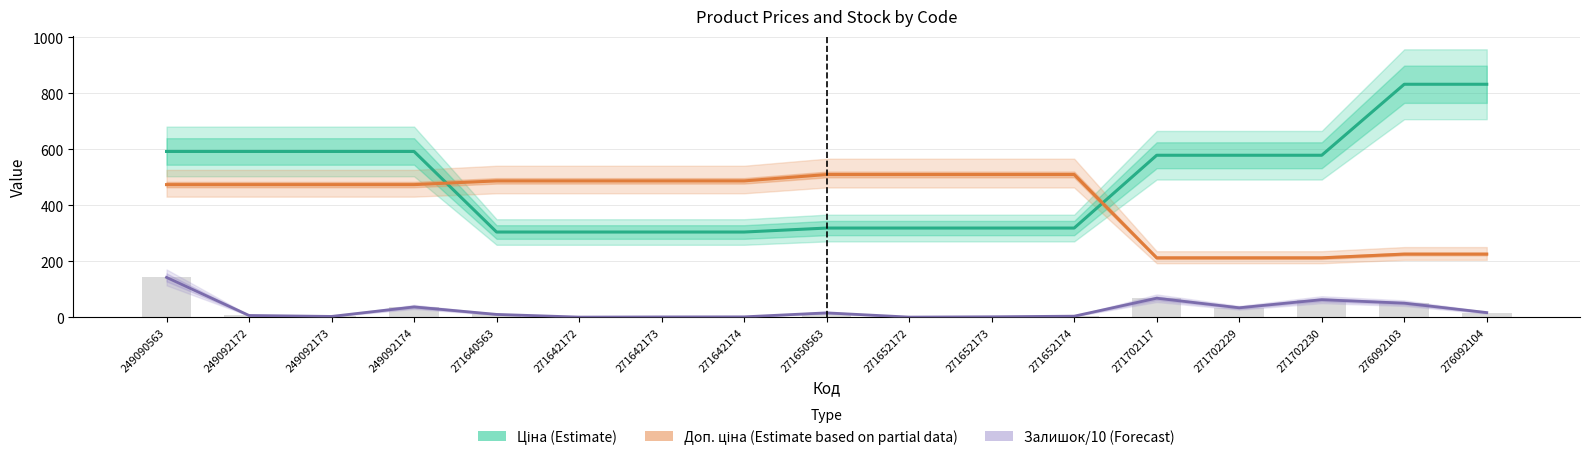

What are all the series names shown in the legend?

Ціна (Estimate), Доп. ціна (Estimate based on partial data), Залишок/10 (Forecast)